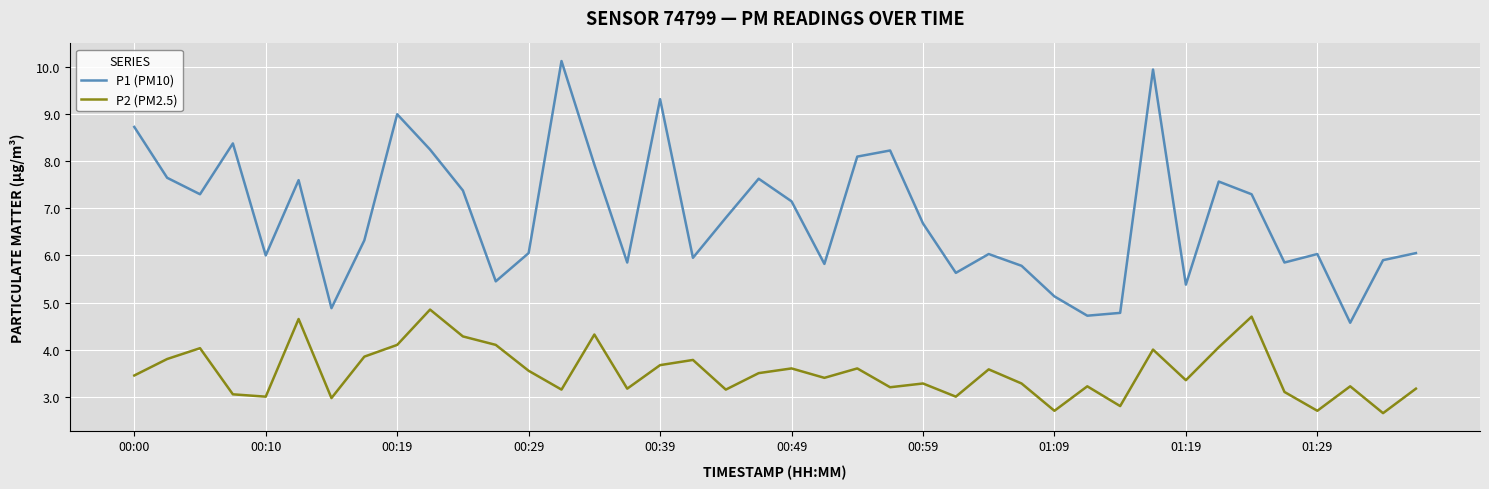

Which series has the largest total across all categories?

P1 (PM10)